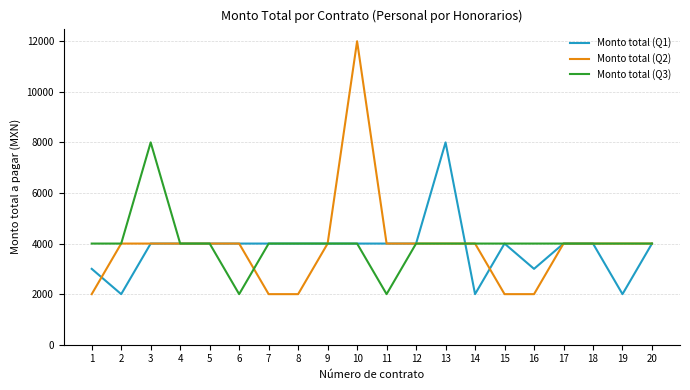

What is the maximum value for Monto total (Q1)?

8000